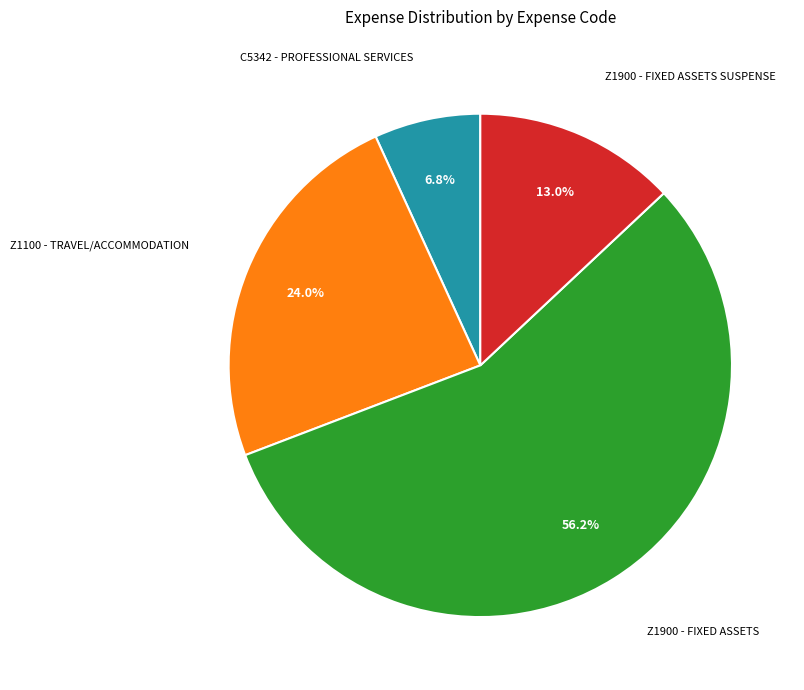

Is there any slice that represents more than half of the pie?

Yes